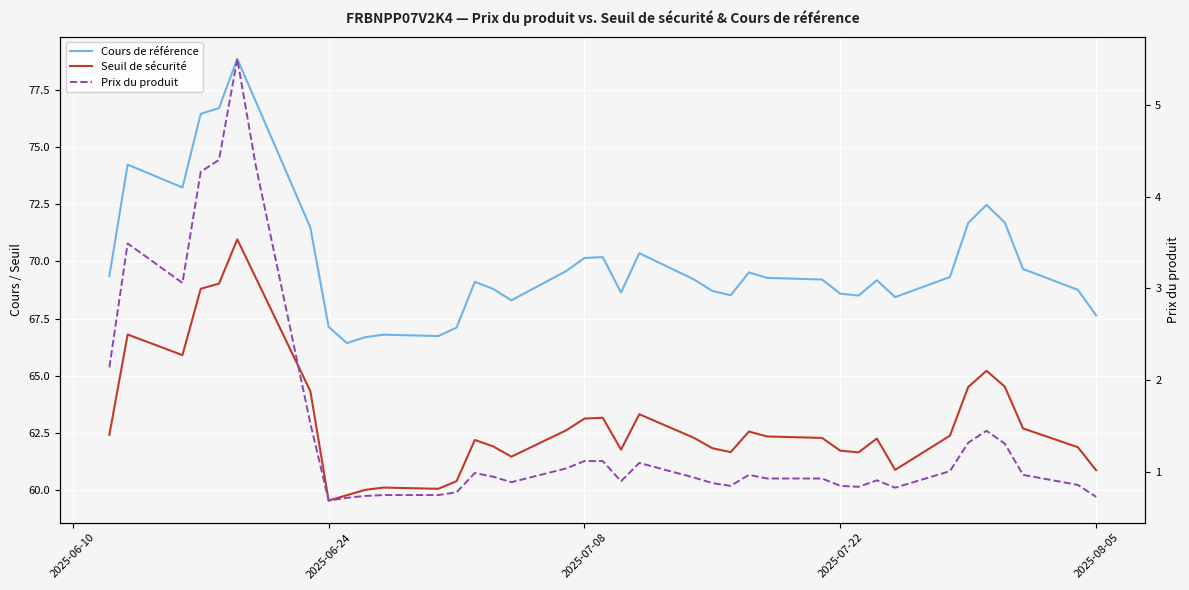

True or false: Prix du produit and Cours de référence intersect in this chart.

False